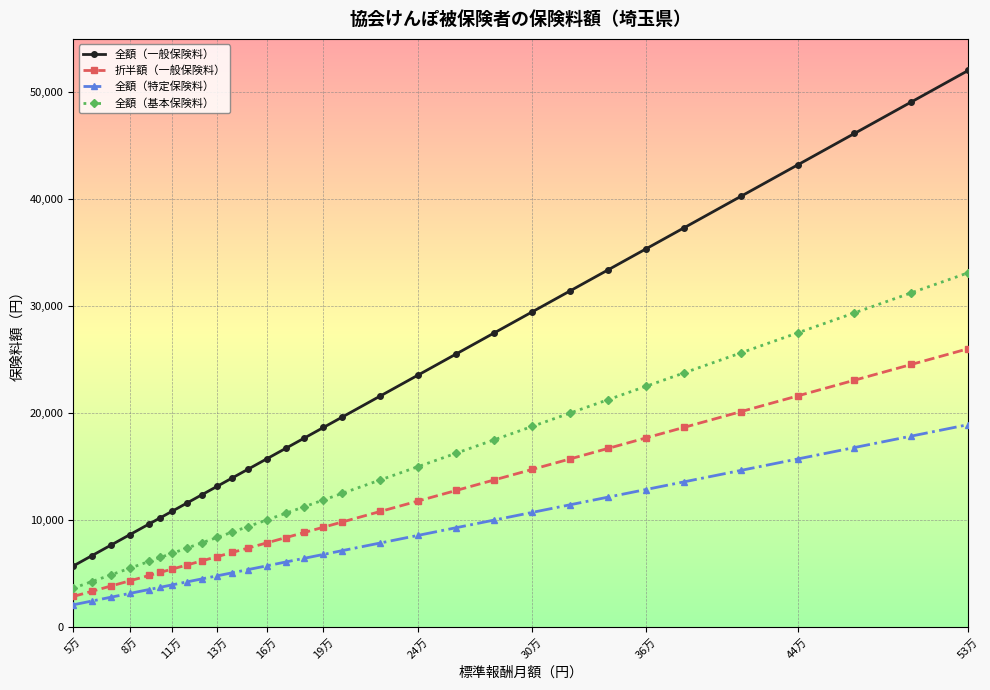

True or false: 全額（基本保険料） and 全額（特定保険料） intersect in this chart.

False